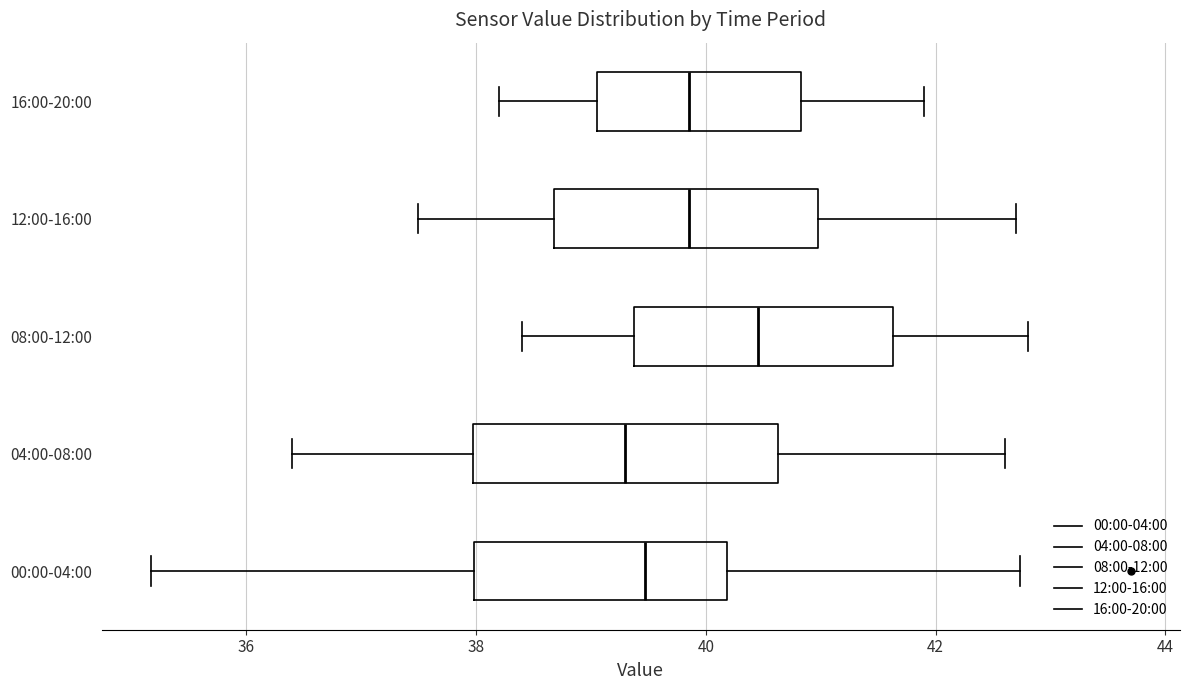

Reading bottom to top, transcribe this box plot: for each box, give where its median line is, the range the box spans, and where its two whiskers end, as read against the x-axis. The values are not printed on the chart, so give them approximately, as read against the axis.

00:00-04:00: median 39.4, box 38.0 to 40.2, whiskers 35.2 to 42.8
04:00-08:00: median 39.4, box 38.0 to 40.6, whiskers 36.4 to 42.6
08:00-12:00: median 40.4, box 39.4 to 41.6, whiskers 38.4 to 42.8
12:00-16:00: median 39.8, box 38.6 to 41.0, whiskers 37.6 to 42.8
16:00-20:00: median 39.8, box 39.0 to 40.8, whiskers 38.2 to 42.0